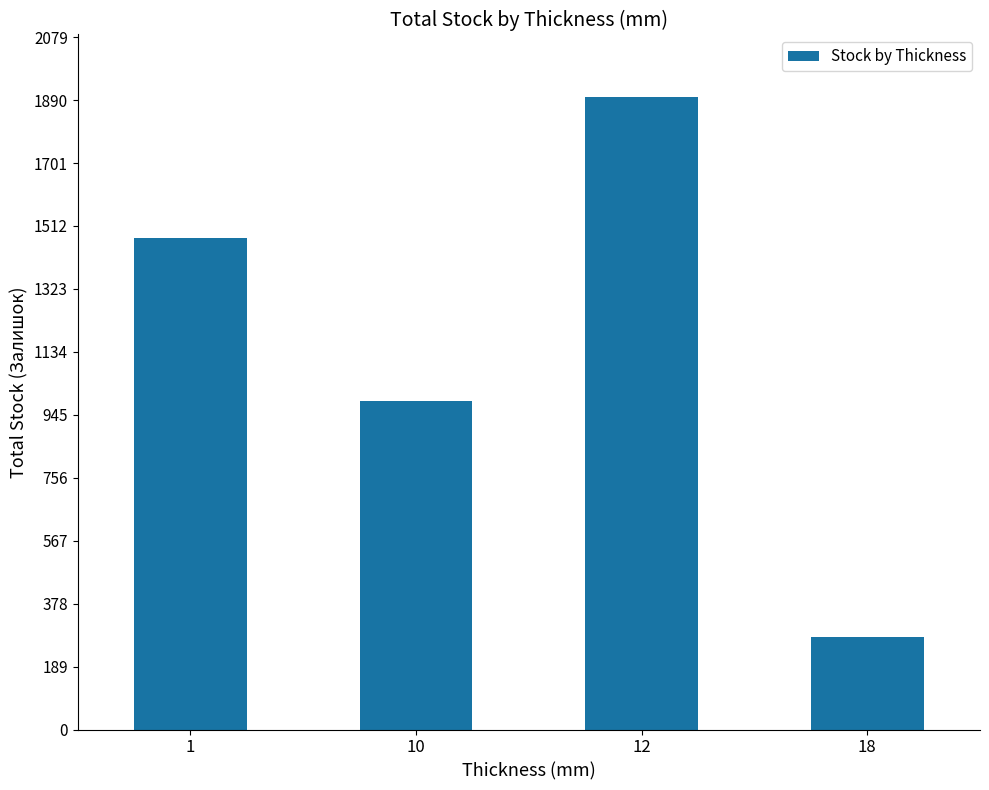

What is the sum of all values?

4639